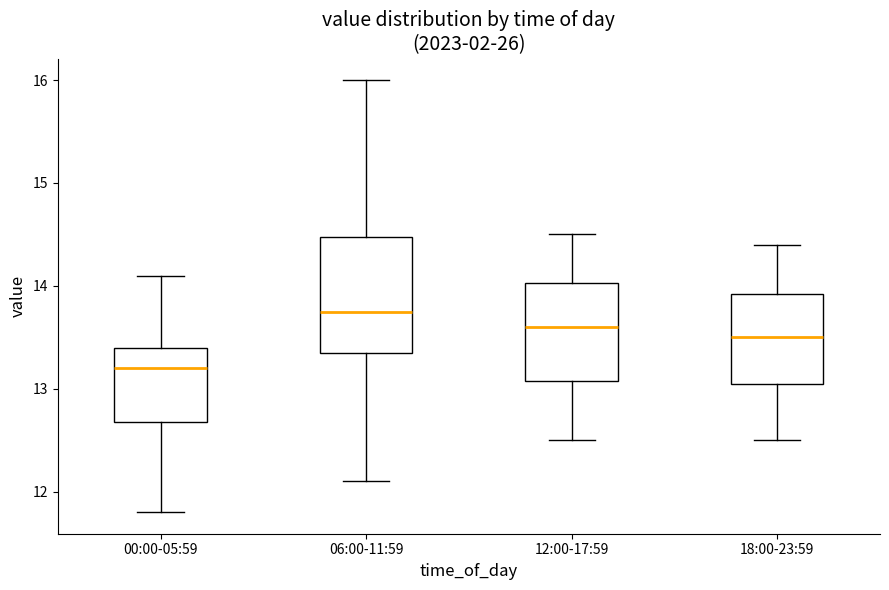

Which box is the tallest, from its lower edge to its upper edge?

06:00-11:59